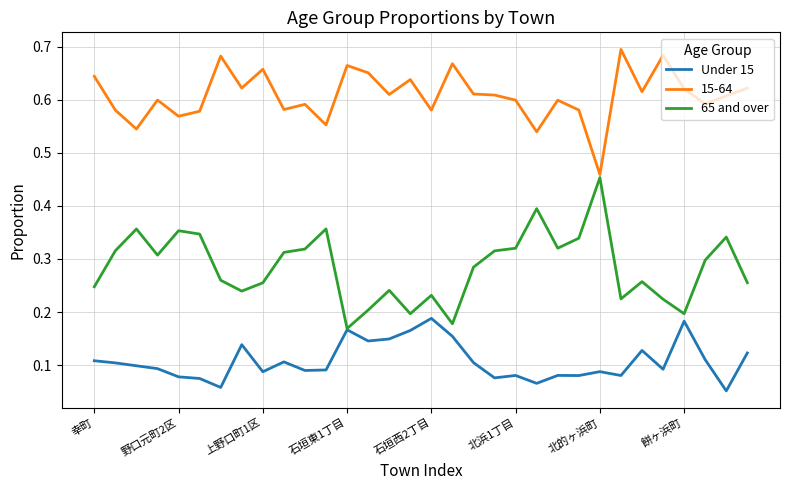

True or false: 15-64 and Under 15 intersect in this chart.

False